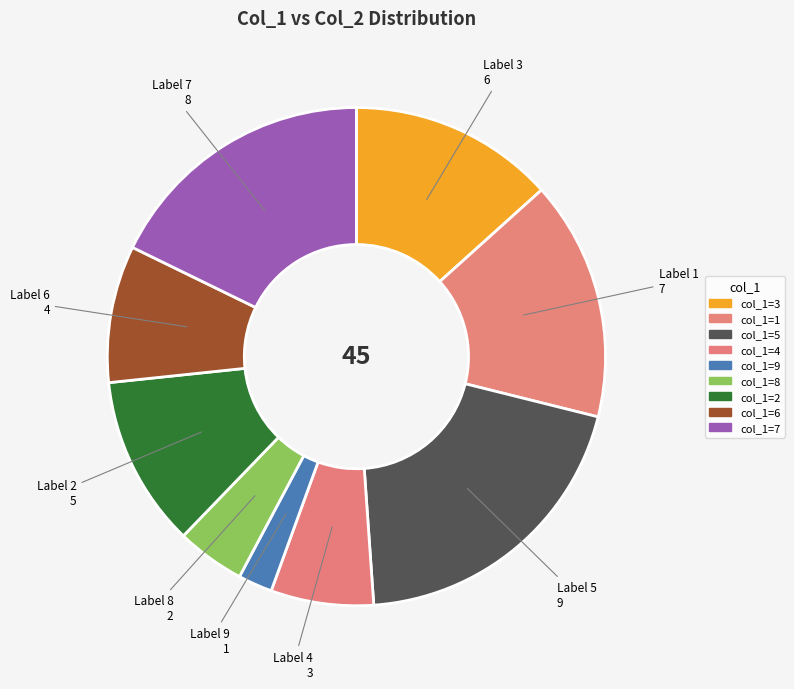

Is there any slice that represents more than half of the pie?

No